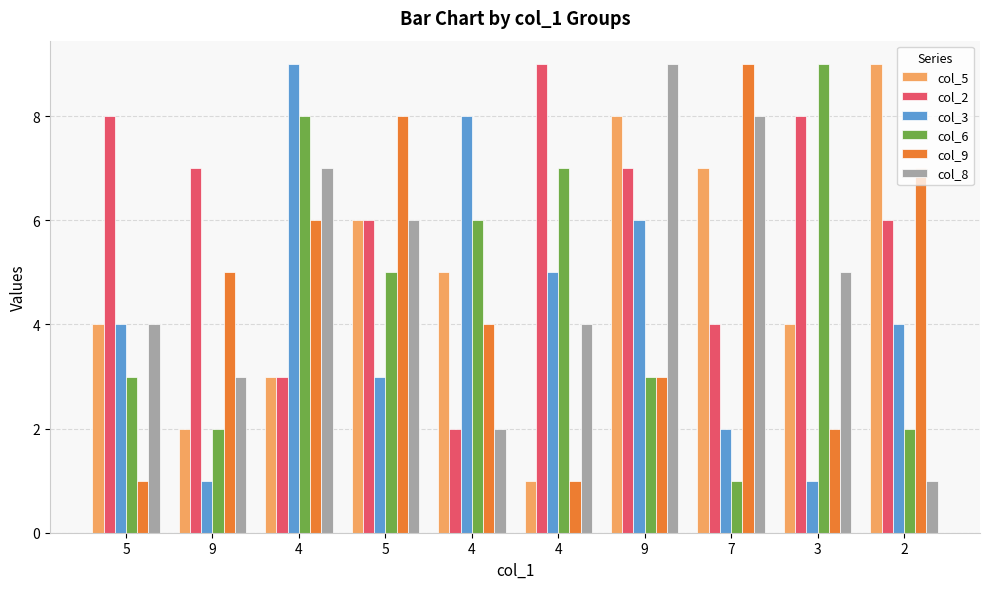

What is the value of the col_2 bar at the 10th from the left?

6